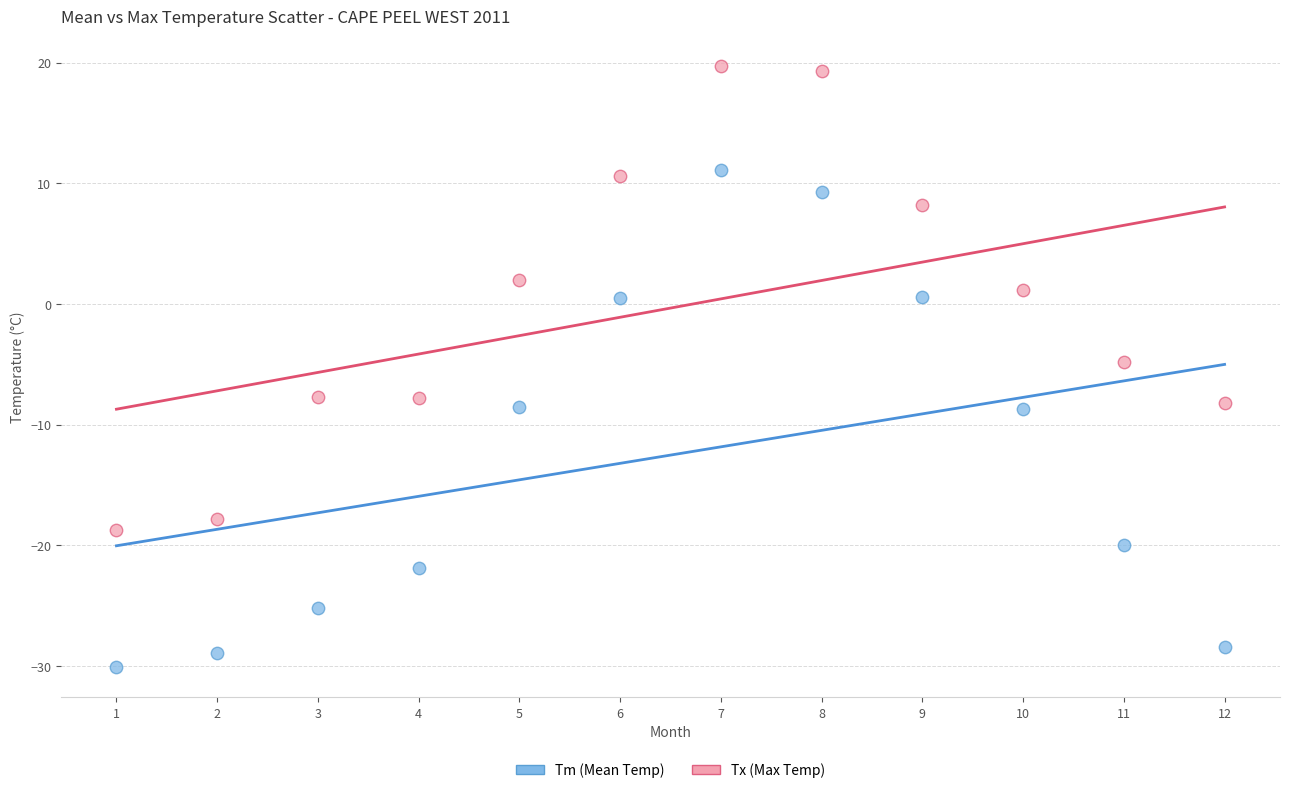

Across all data points, what is the range of X values (max minus min)?

11.0